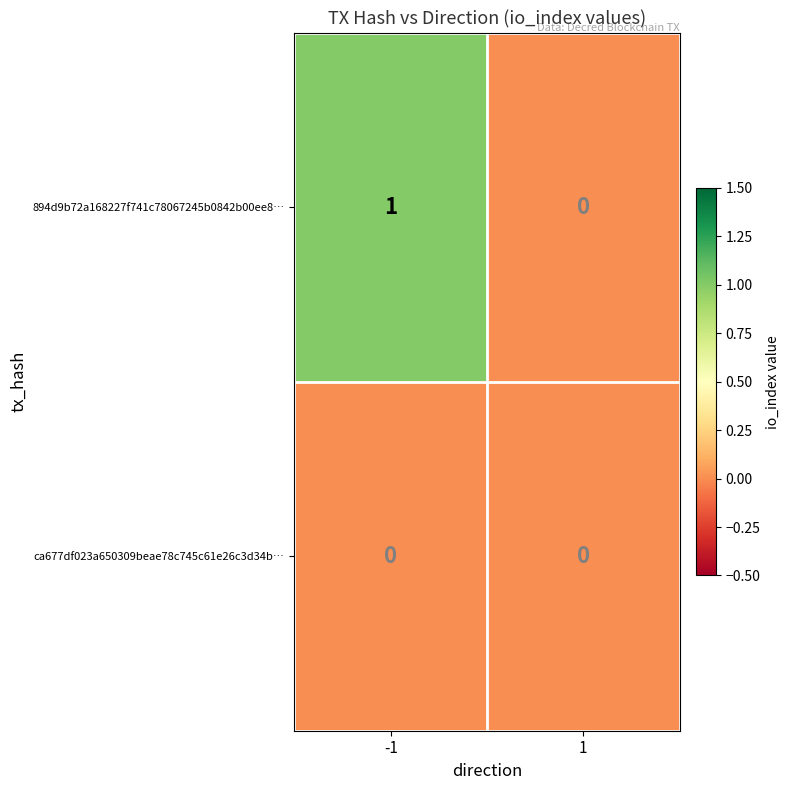

Reading left to right, list all the values displayed in this chart.

894d9b72a168227f741c78067245b0842b00ee8…: 1	0
ca677df023a650309beae78c745c61e26c3d34b…: 0	0